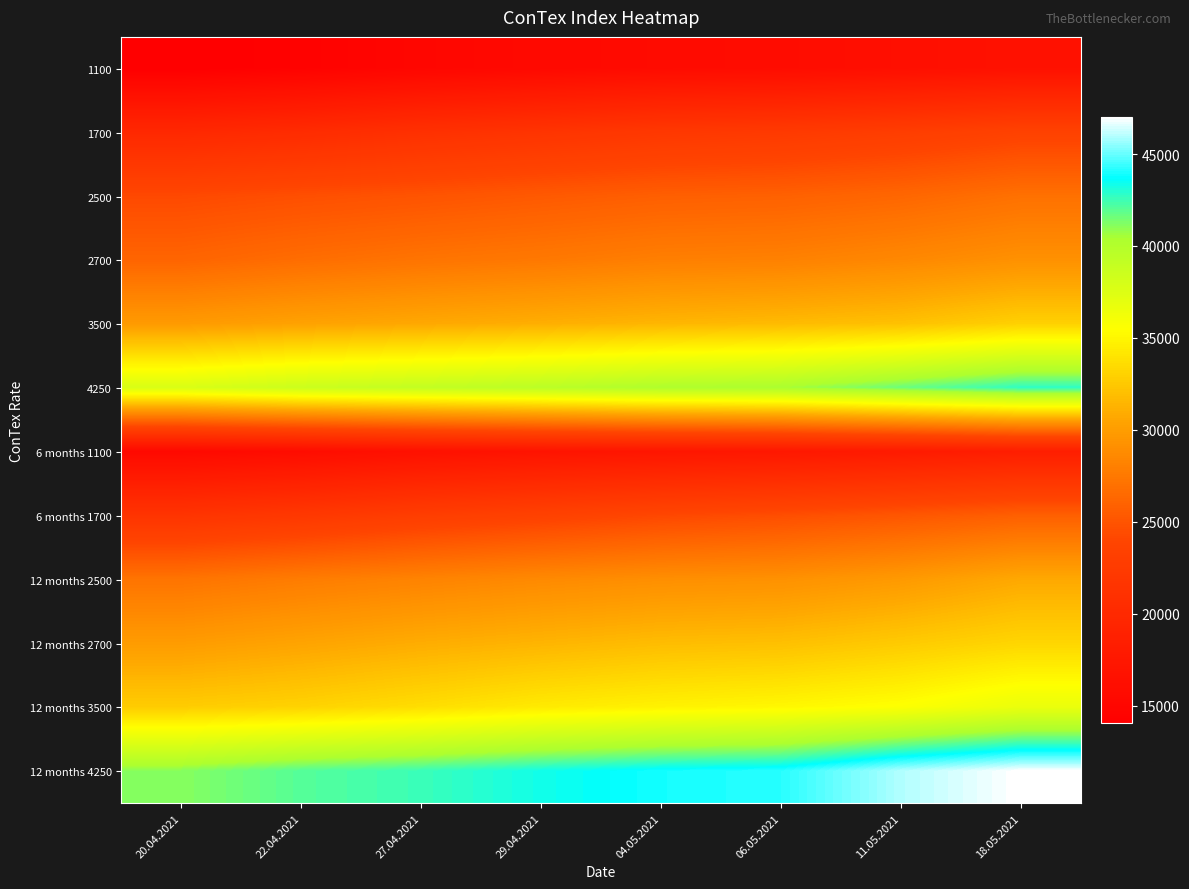

At which category is the sum across all series the highest?

18.05.2021